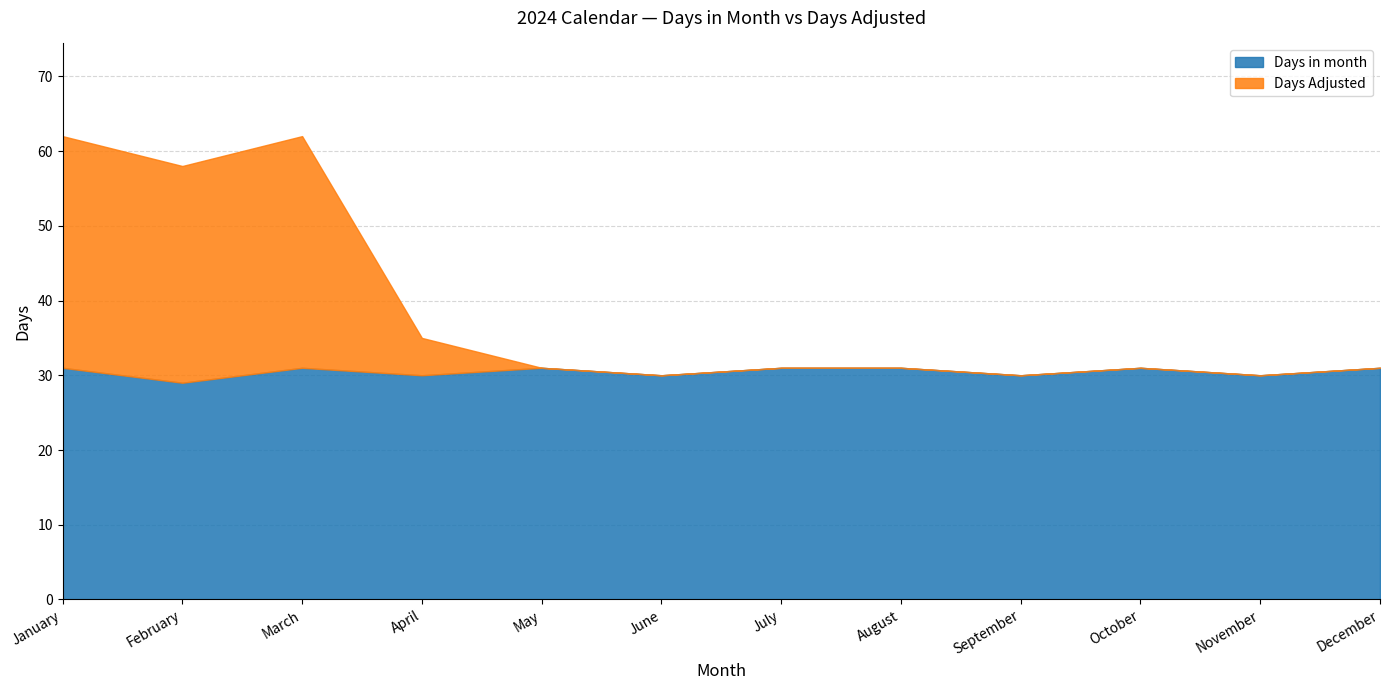

At which label is Days in month closest to 30?

April